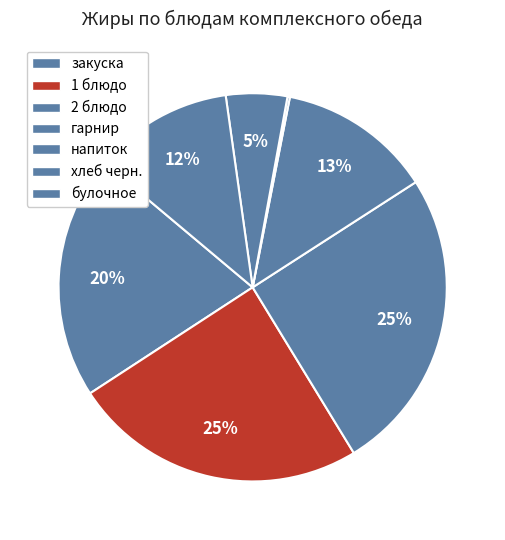

What percentage is the закуска slice, to the nearest percent?

20%